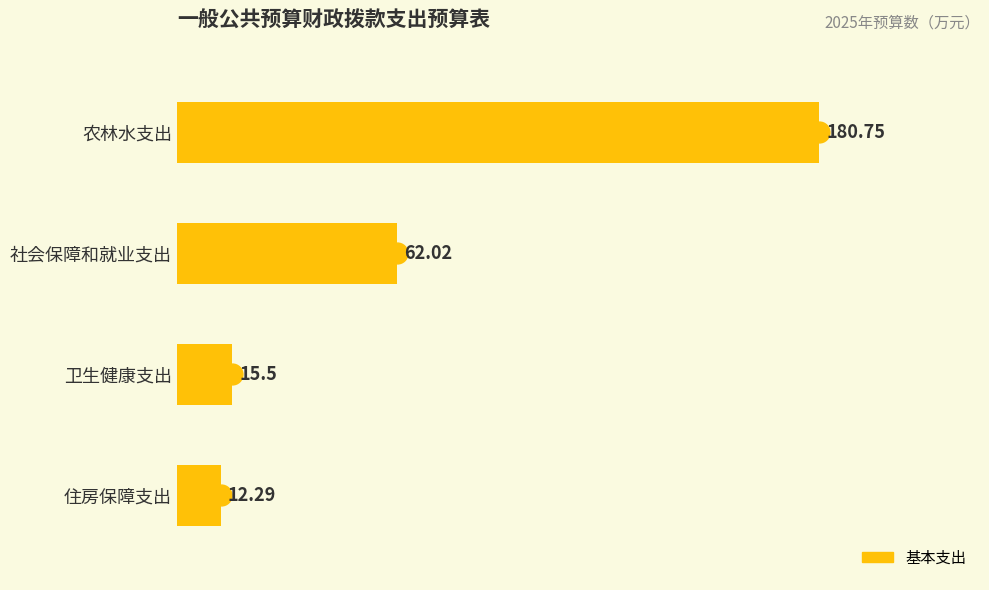

At which category does the chart reach its peak across all series?

农林水支出